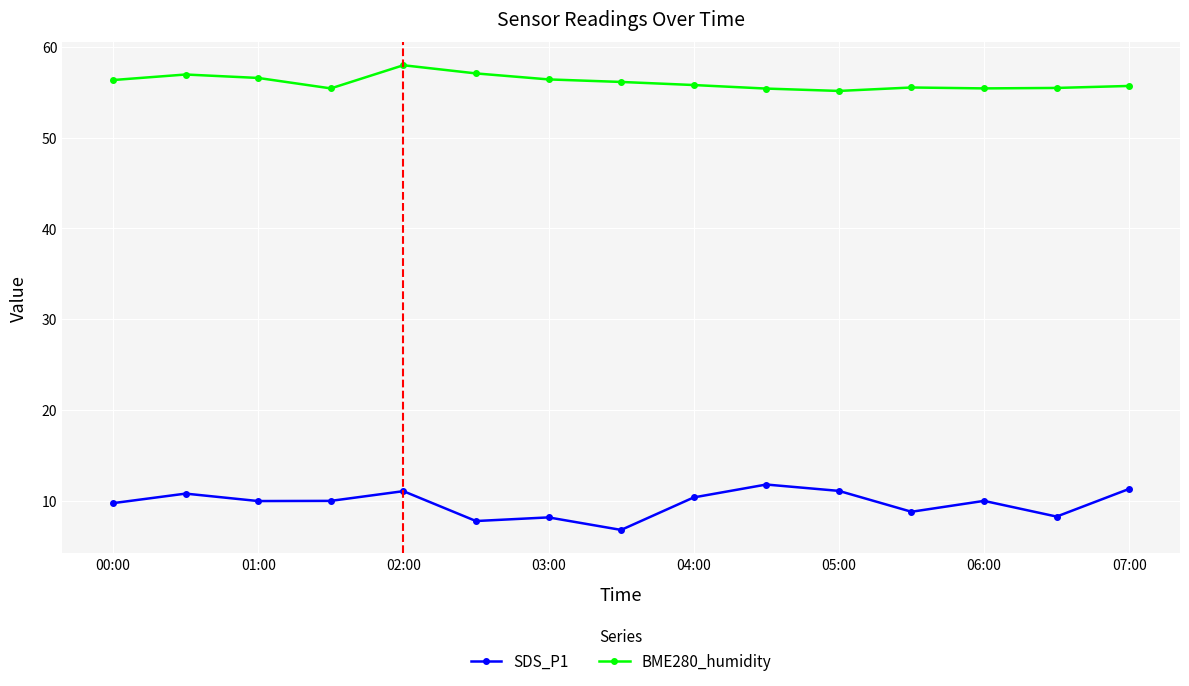

Rank the series by their average value, from highest to lowest.

BME280_humidity, SDS_P1